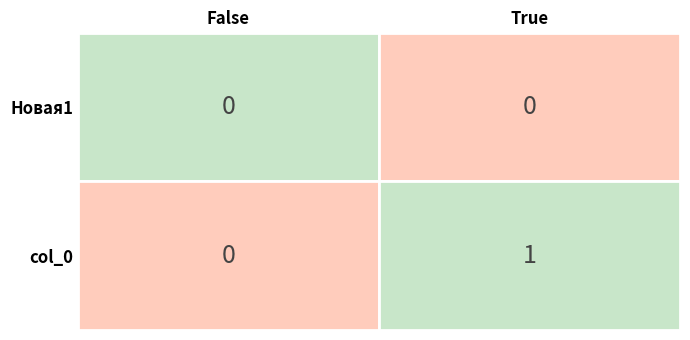

What is the change in value from 1 to 2?

-1